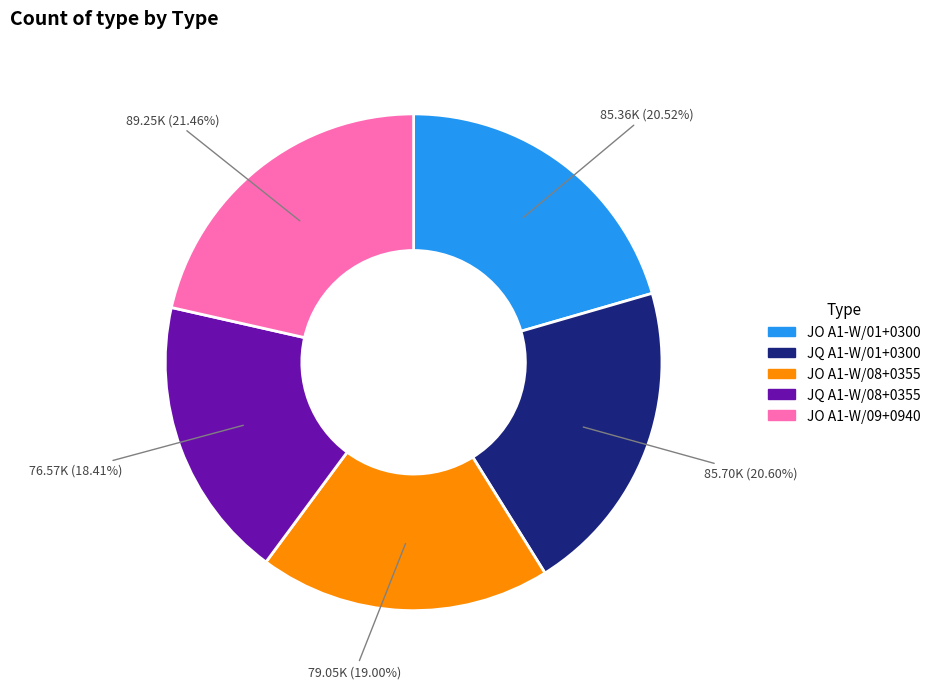

How many slices are in this pie chart?

5